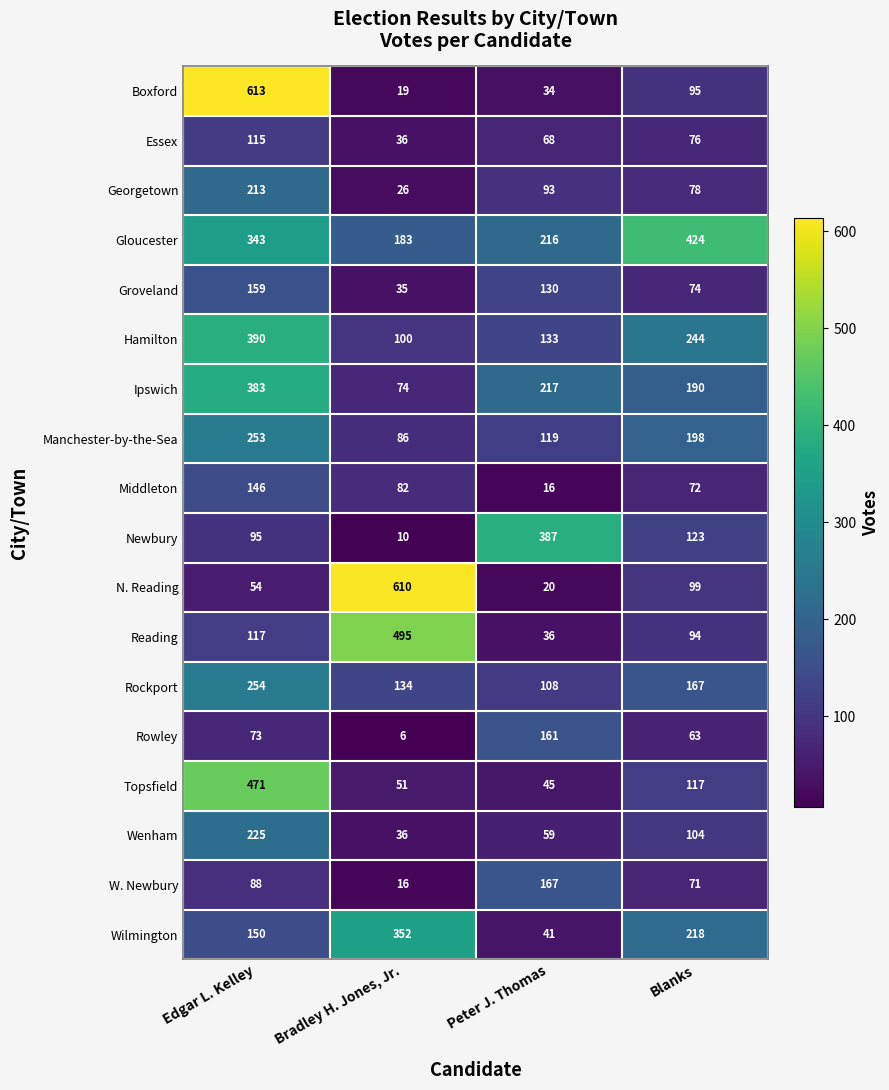

Count the W. Newbury values in the range 71 to 167.

3